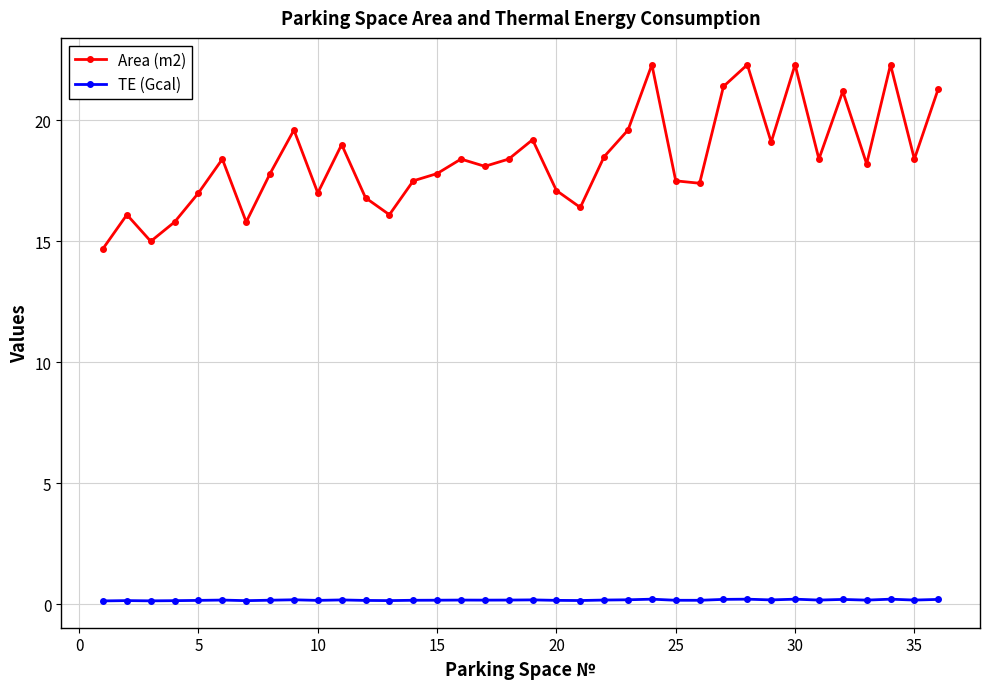

At how many categories does at least one series exceed 5?

36